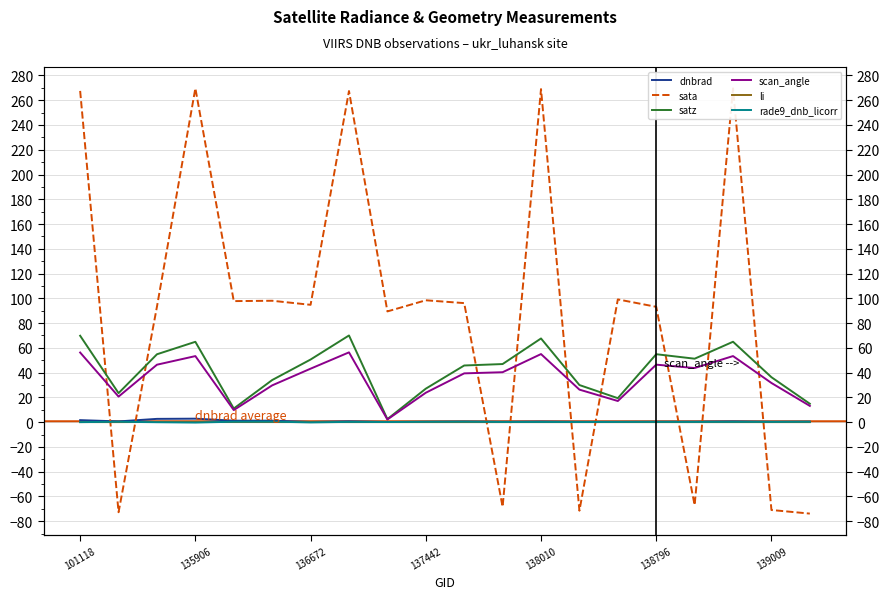

True or false: dnbrad and rade9_dnb_licorr cross at least once.

False